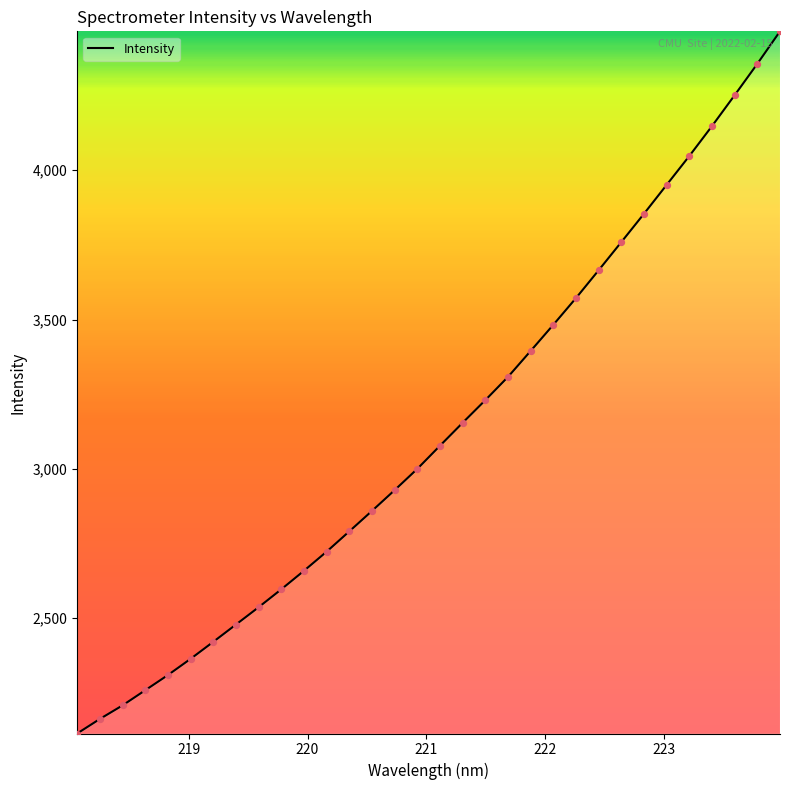

What is the greatest value displayed?

4465.2